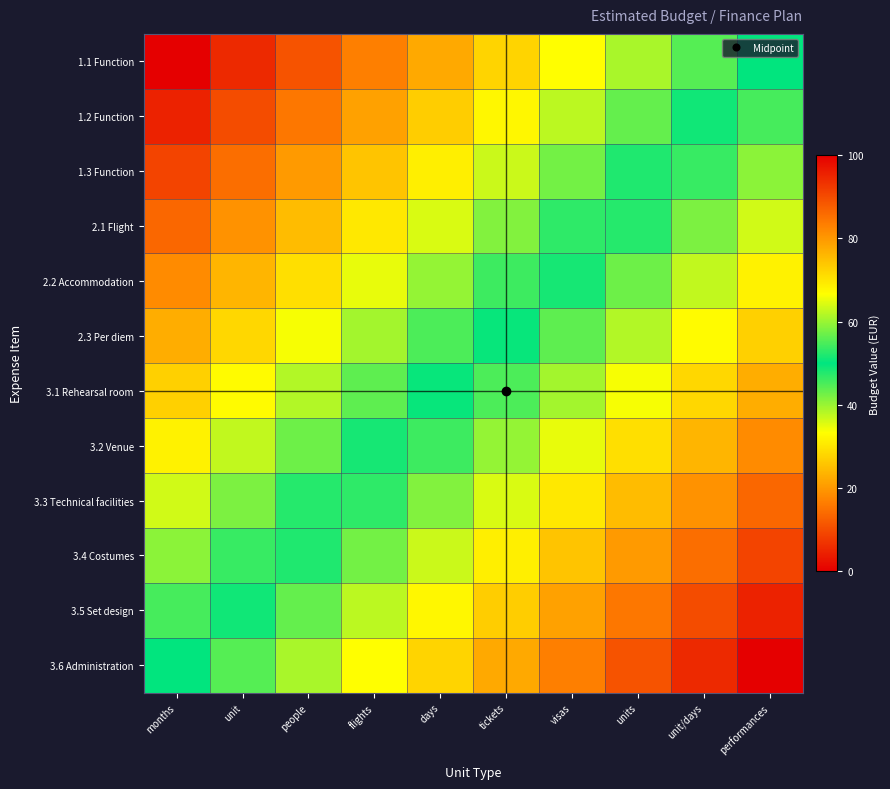

At how many categories does at least one series exceed 14?

10